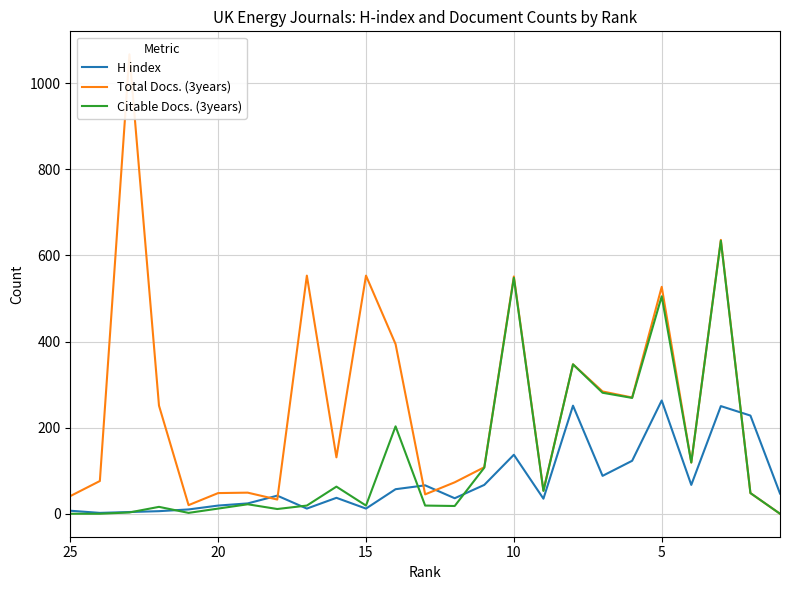

In H index, how many points are lower than both neighbors (excluding endpoints)?

7